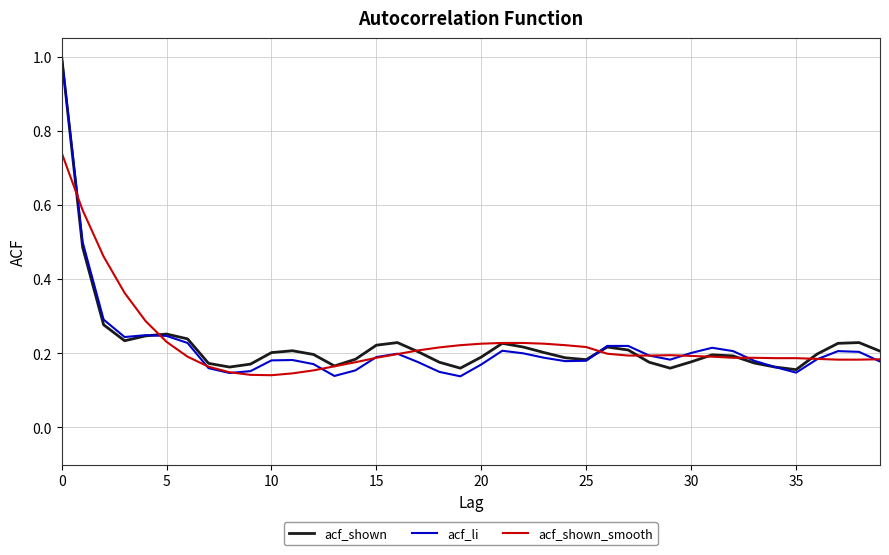

Which series has the largest range (max minus min)?

acf_li